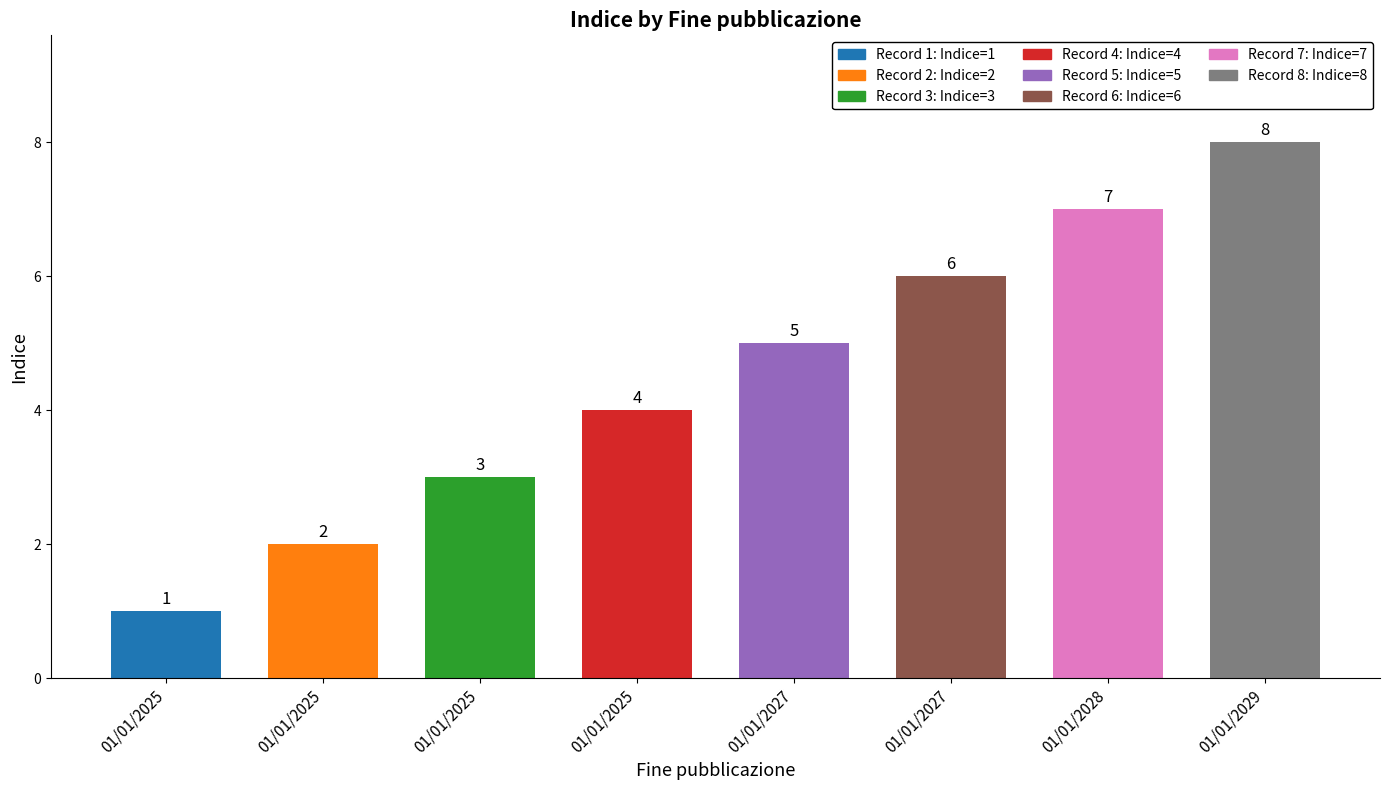

Rank the categories by value from lowest to highest.

01/01/2025, 01/01/2025, 01/01/2025, 01/01/2025, 01/01/2027, 01/01/2027, 01/01/2028, 01/01/2029